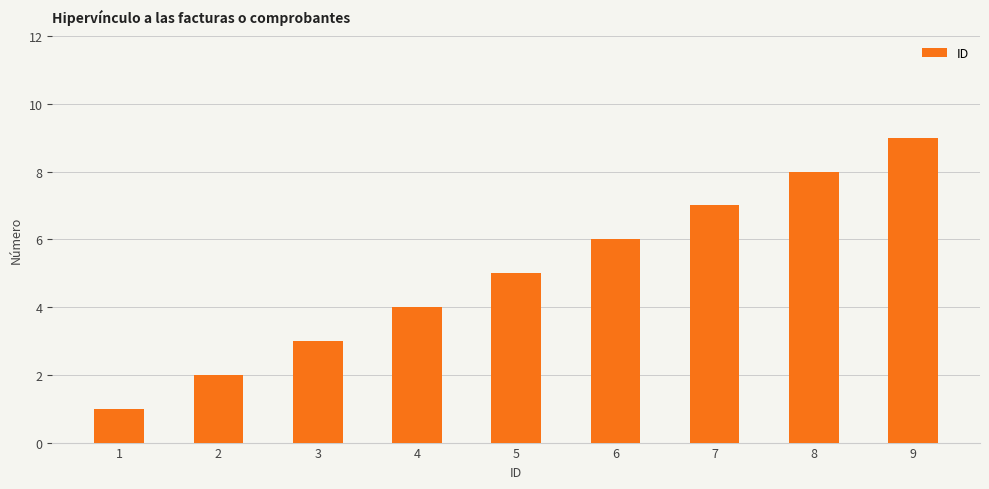

At which label is the value closest to 5?

5